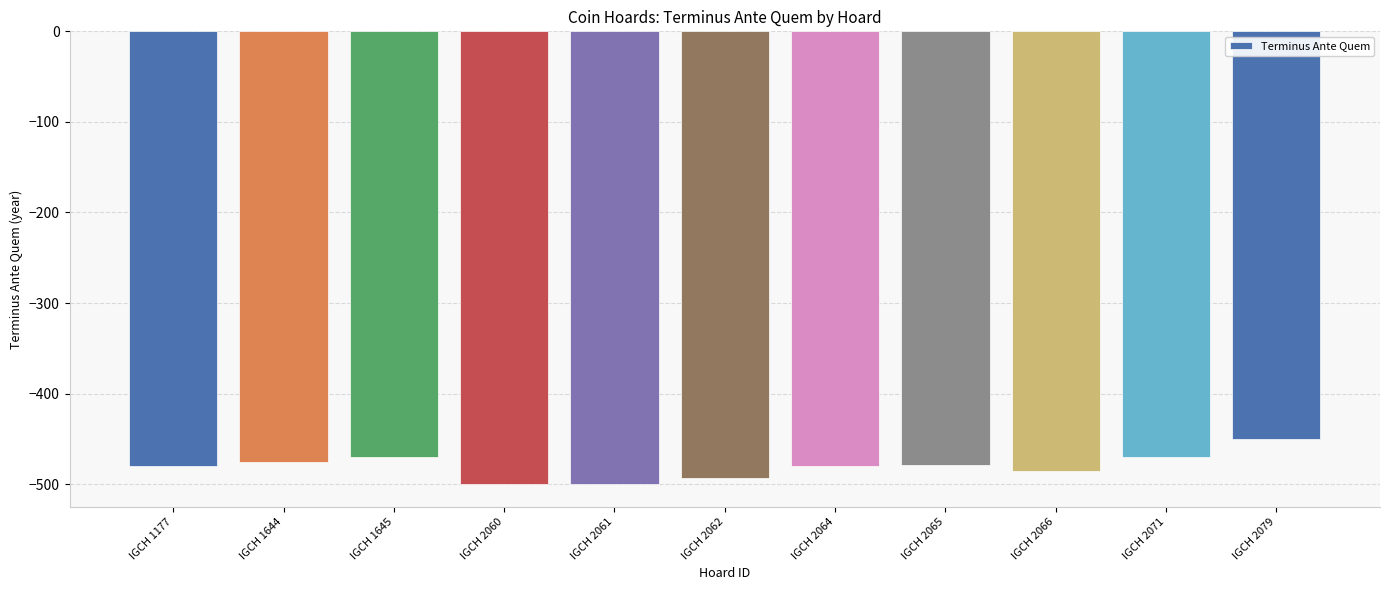

Between IGCH 2079 and IGCH 2066, which is larger?

IGCH 2079